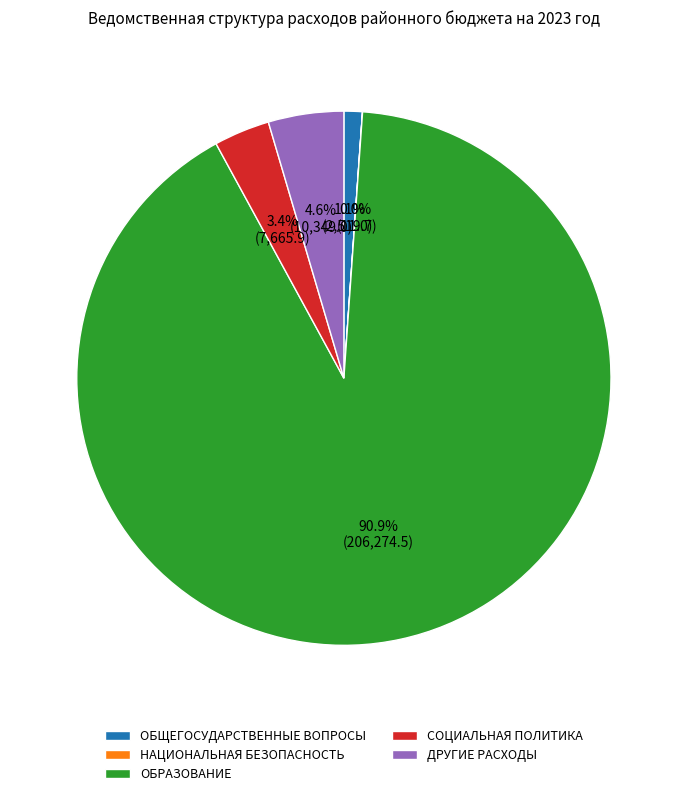

To the nearest percent, what is the difference between the largest and smallest slice percentages?

91%